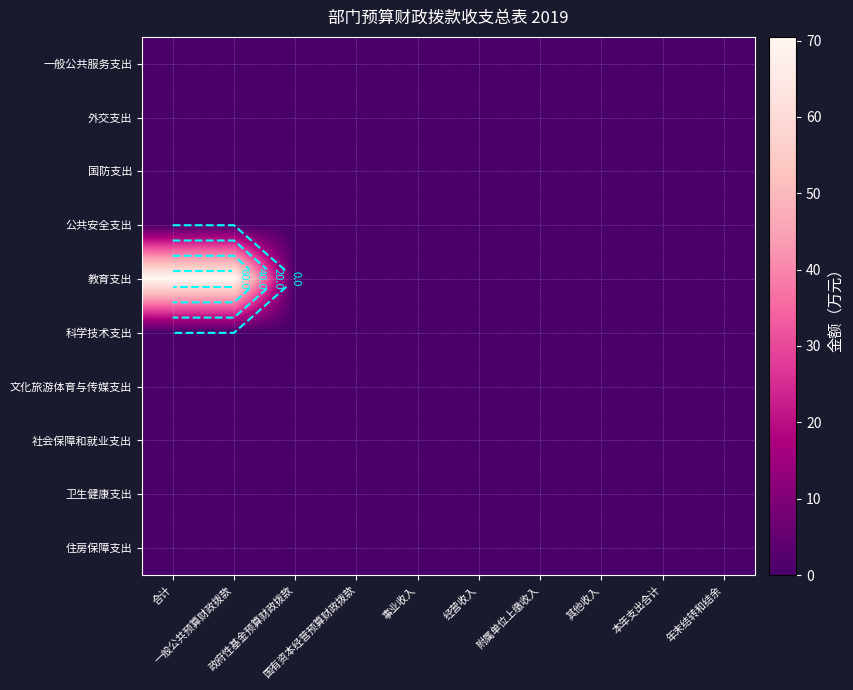

At which category does the chart reach its peak across all series?

合计